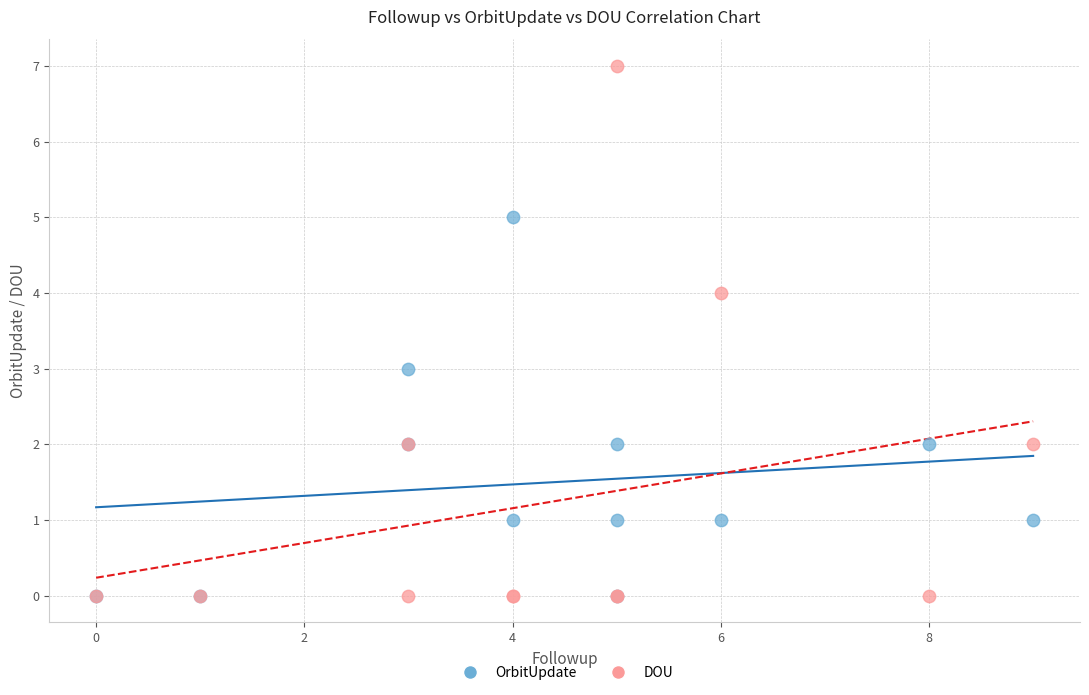

What are all the series names shown in the legend?

OrbitUpdate, DOU